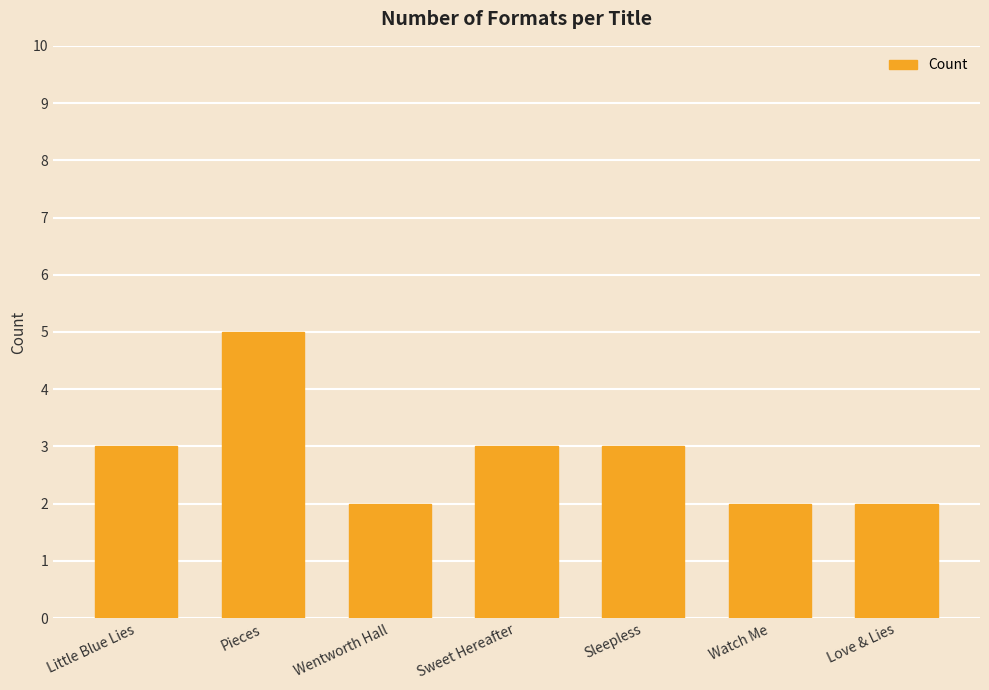

How many data points are less than 3?

3